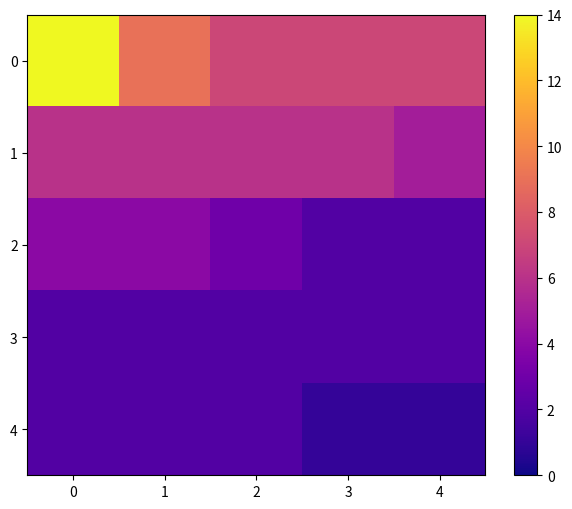

Count the number of data series in this chart.

5